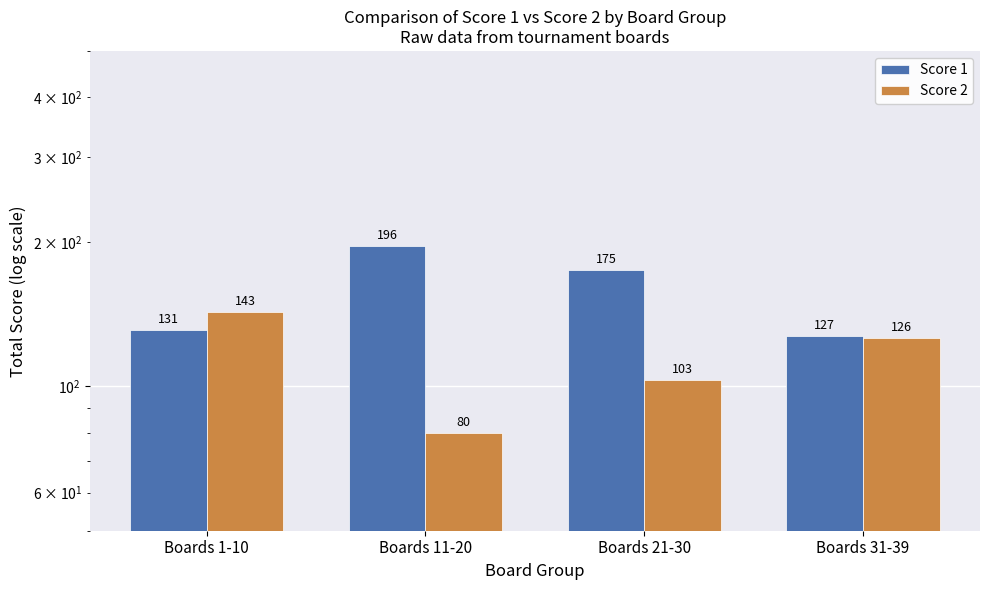

What is the label of the 2nd bar from the left?

Boards 11-20